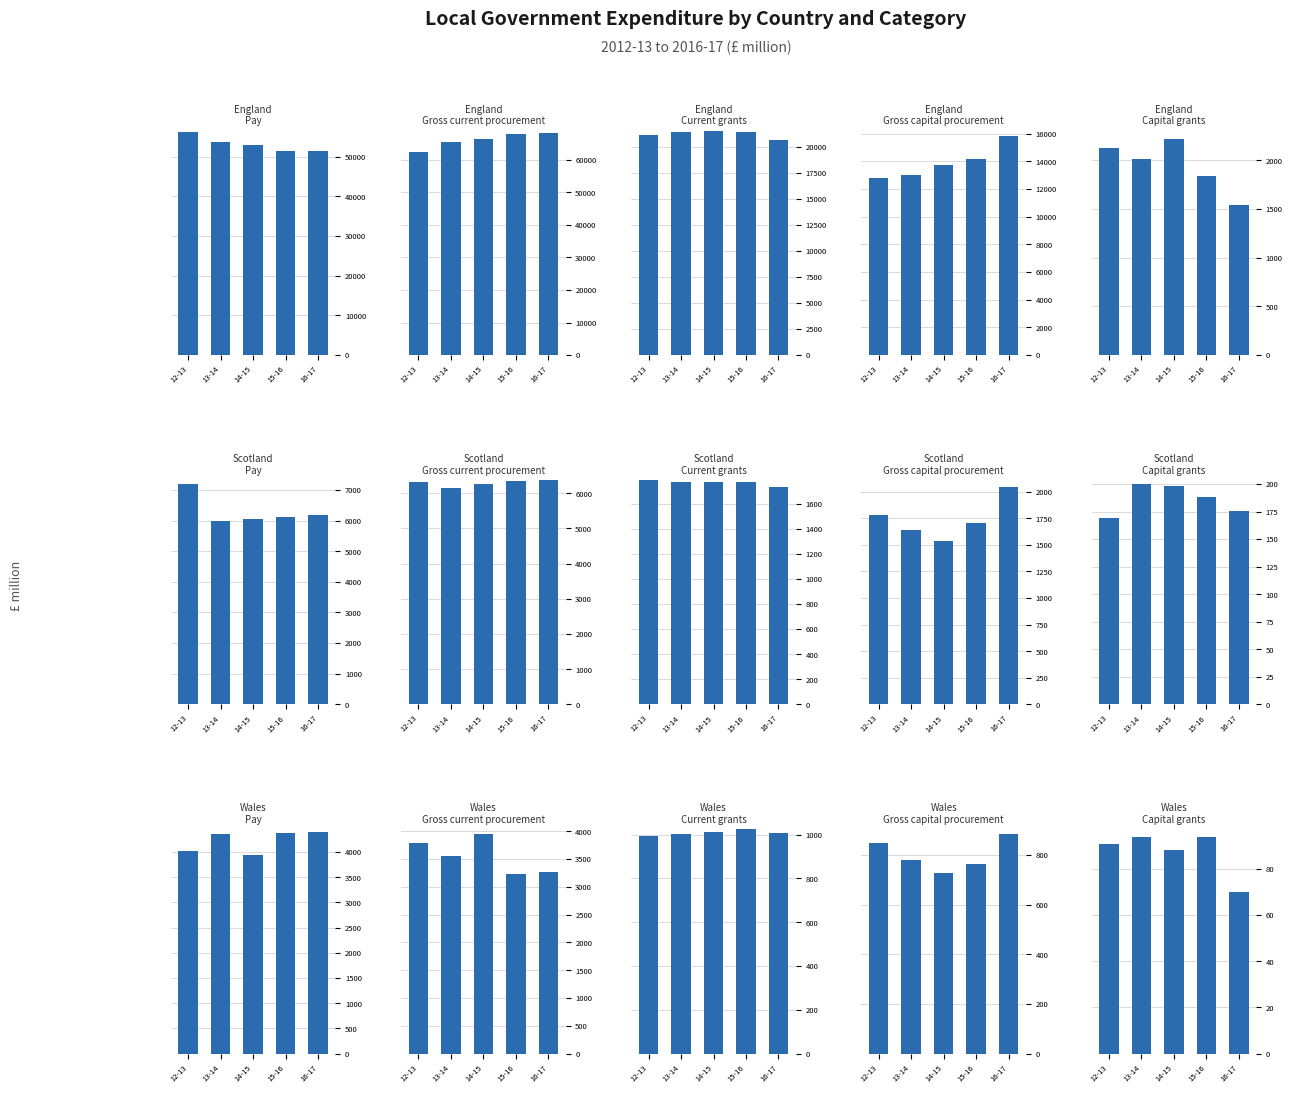

What is the value of the Gross capital procurement bar at the 2nd from the left?

778